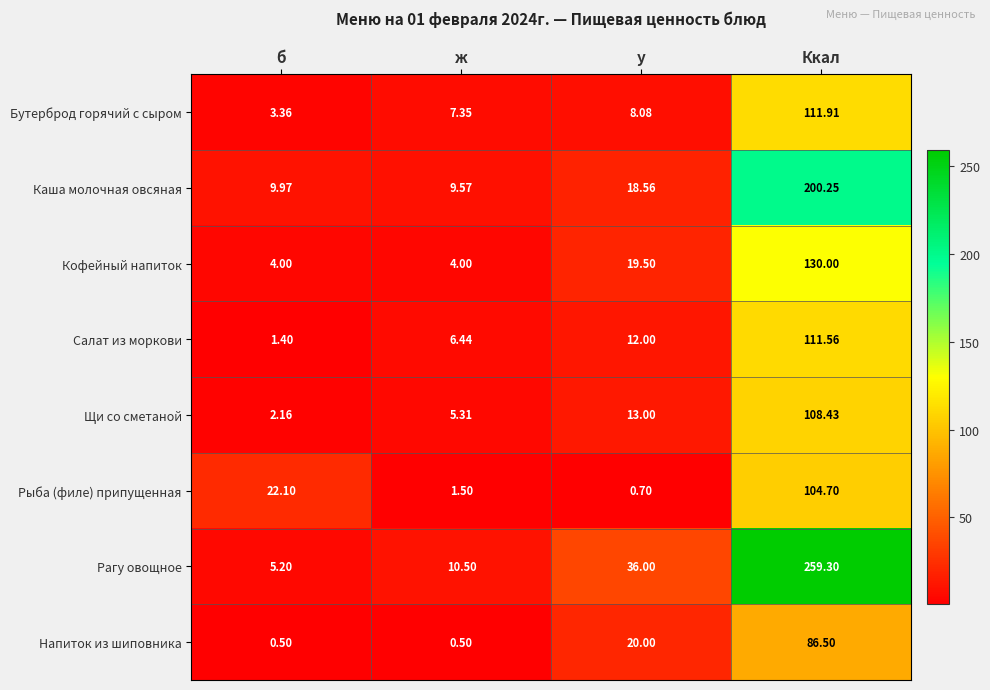

At which label does Каша молочная овсяная first exceed 18?

у